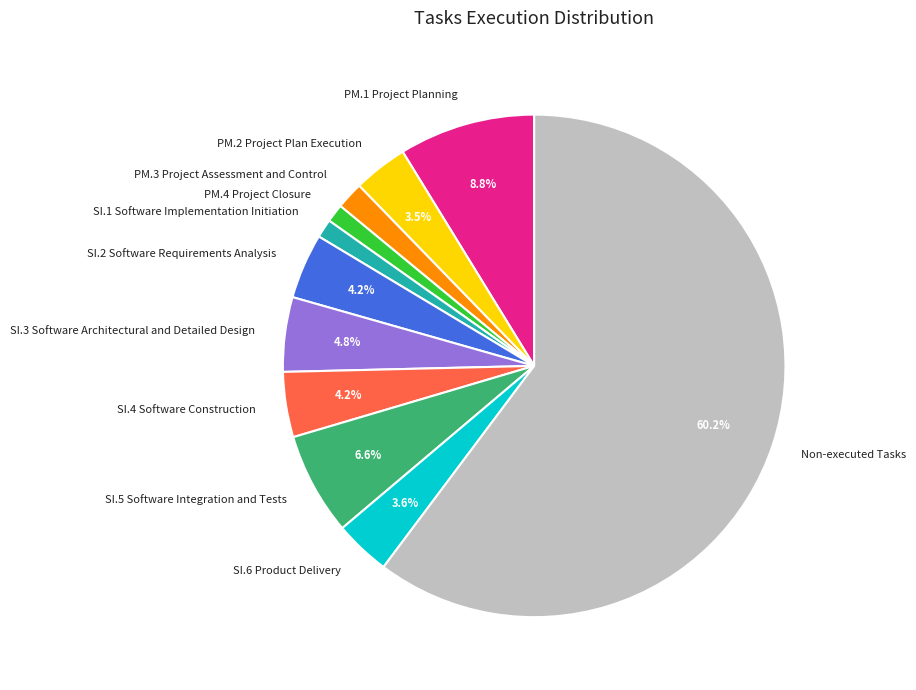

Which slice represents more than half of the pie?

Non-executed Tasks